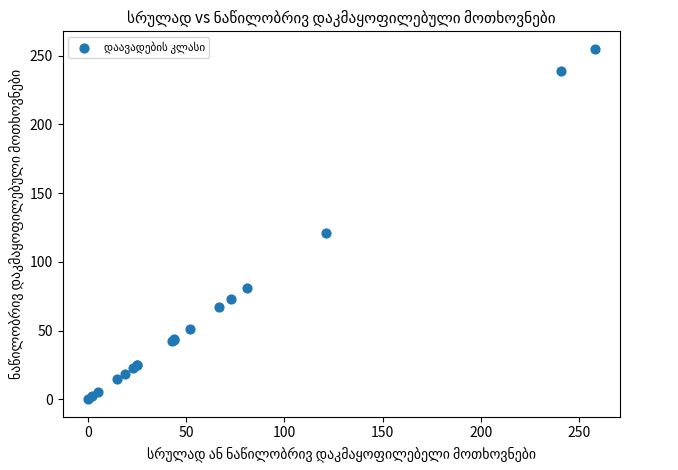

What Y value in the scatter plot is closest to 127?

121